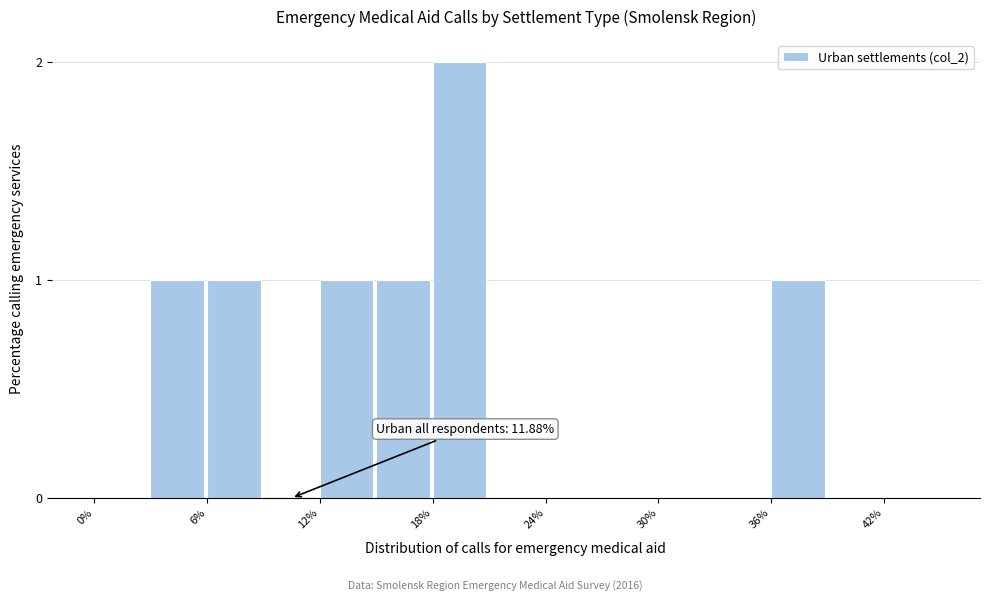

Read against the x-axis, roughly where is the centre of the tallest bar?

19